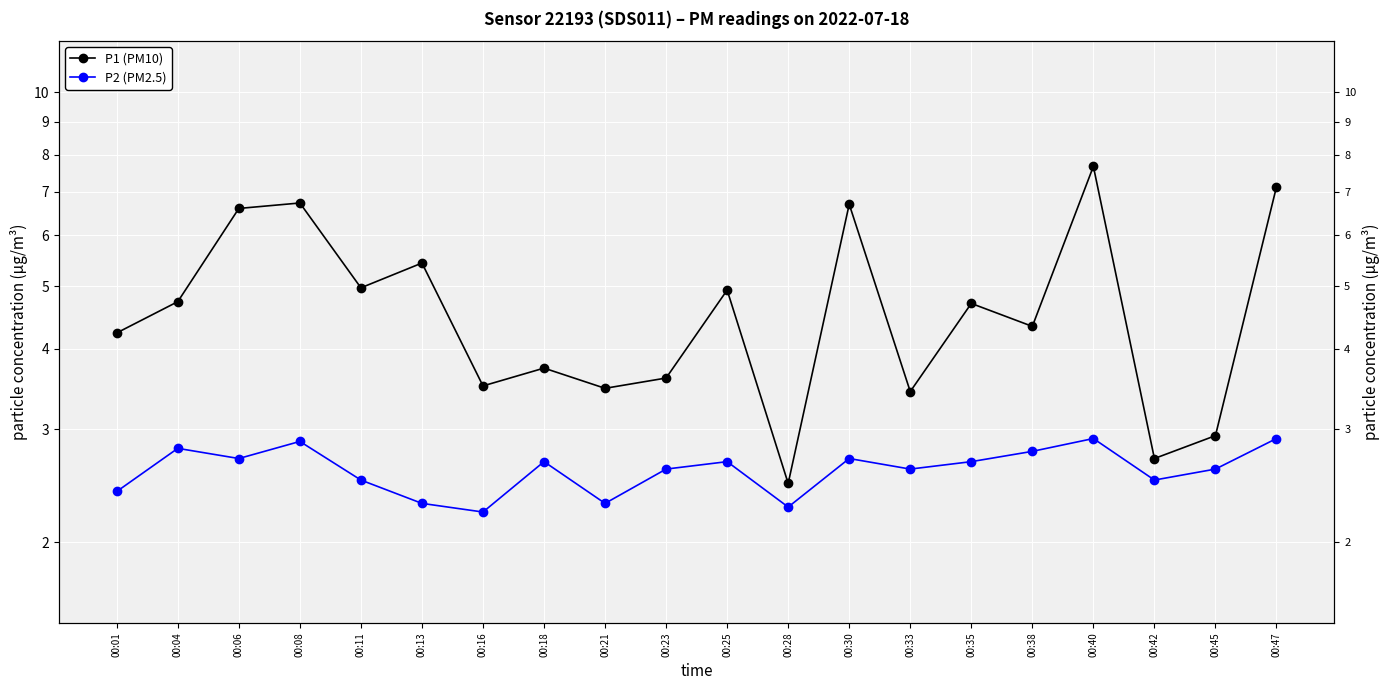

True or false: P1 (PM10) and P2 (PM2.5) cross at least once.

False